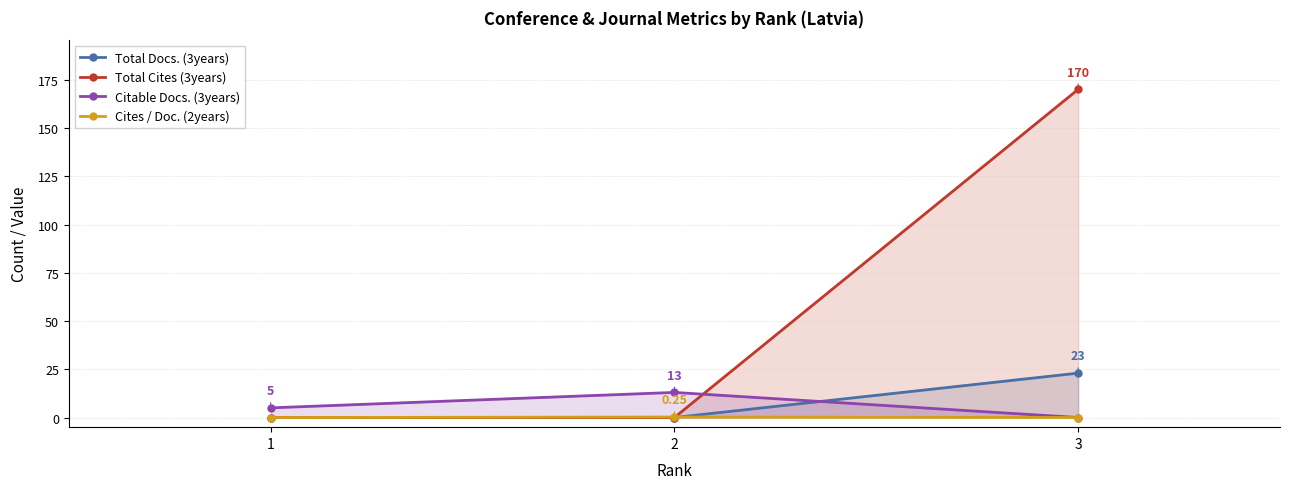

Which has a higher value, 1 or 2?

1